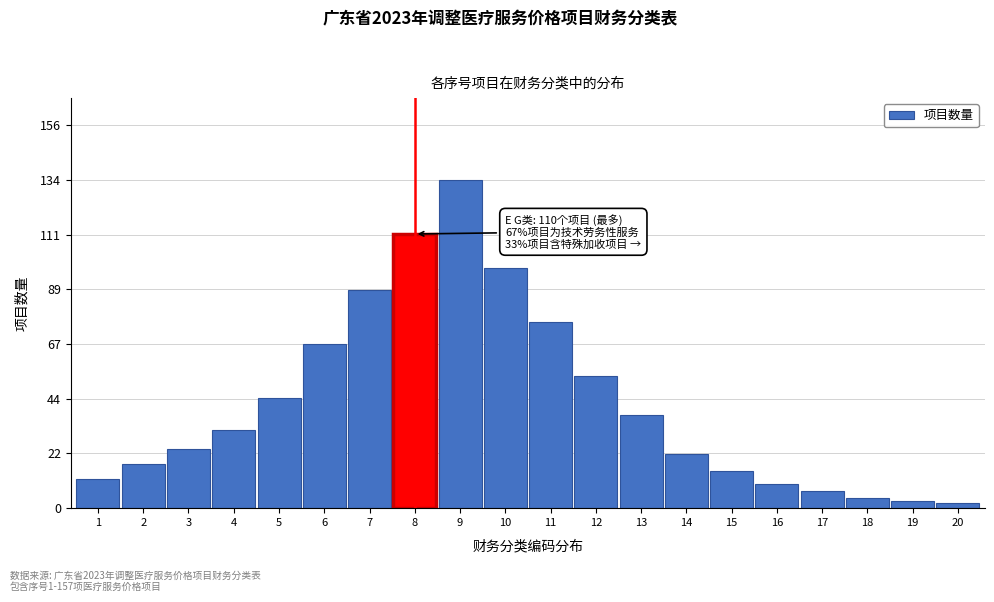

Reading right to left, what are all the values shown in this chart?

2	3	4	7	10	15	22	38	54	76	98	134	112	89	67	45	32	24	18	12